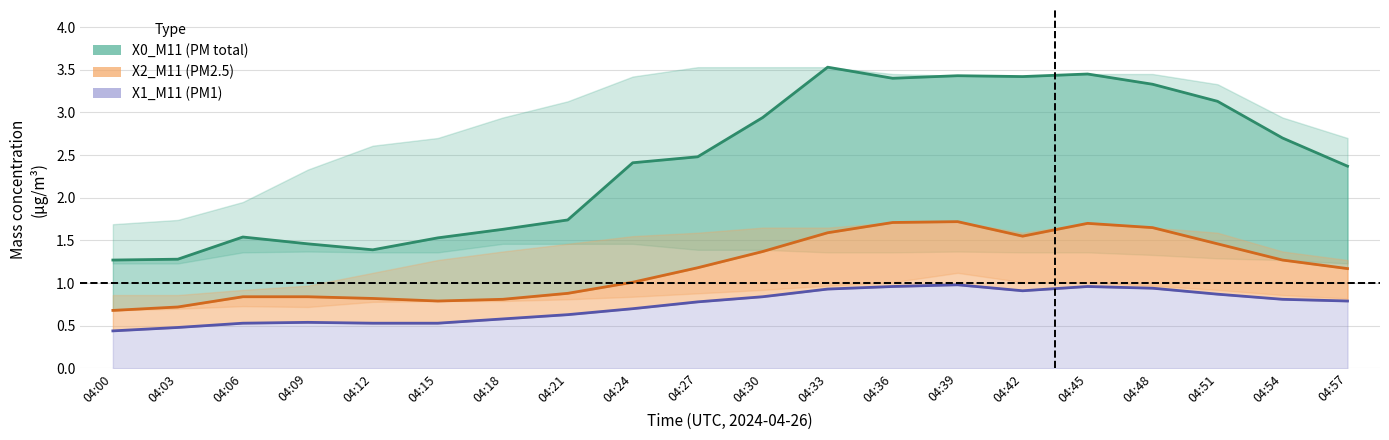

Reading right to left, extract all data points from this chart.

X0_M11: 2.4	2.7	3.1	3.3	3.5	3.4	3.4	3.4	3.5	2.9	2.5	2.4	1.7	1.6	1.5	1.4	1.5	1.5	1.3	1.3
X2_M11: 1.2	1.3	1.5	1.6	1.7	1.6	1.7	1.7	1.6	1.4	1.2	1.0	0.9	0.8	0.8	0.8	0.8	0.8	0.7	0.7
X1_M11: 0.8	0.8	0.9	0.9	1.0	0.9	1.0	1.0	0.9	0.8	0.8	0.7	0.6	0.6	0.5	0.5	0.5	0.5	0.5	0.4